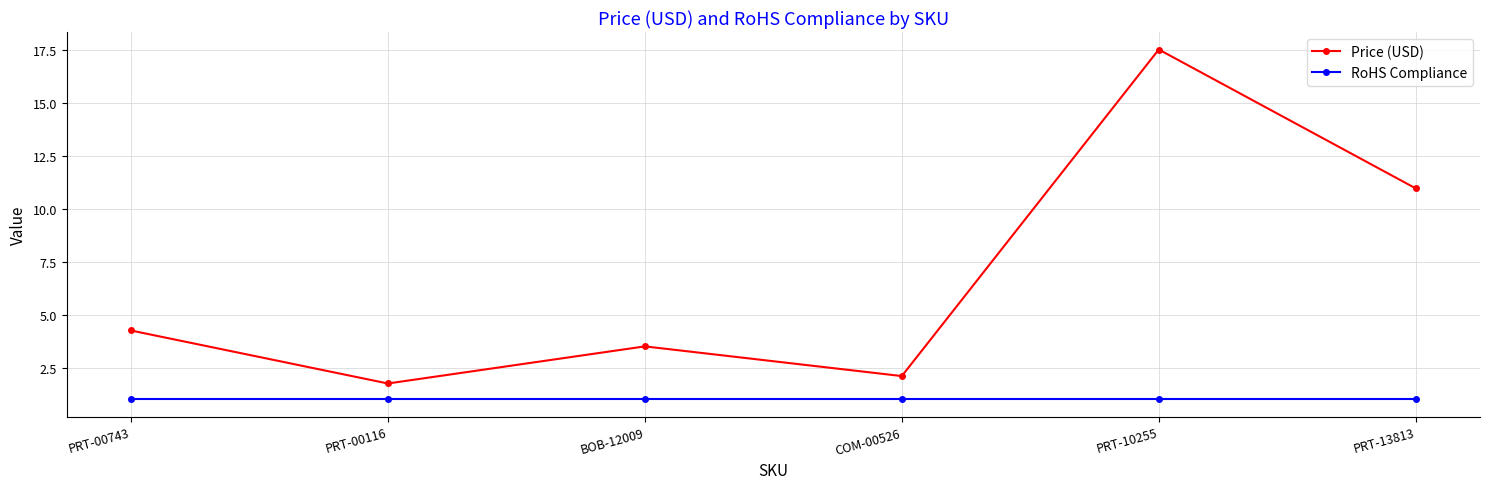

Does the chart have visible grid lines?

Yes